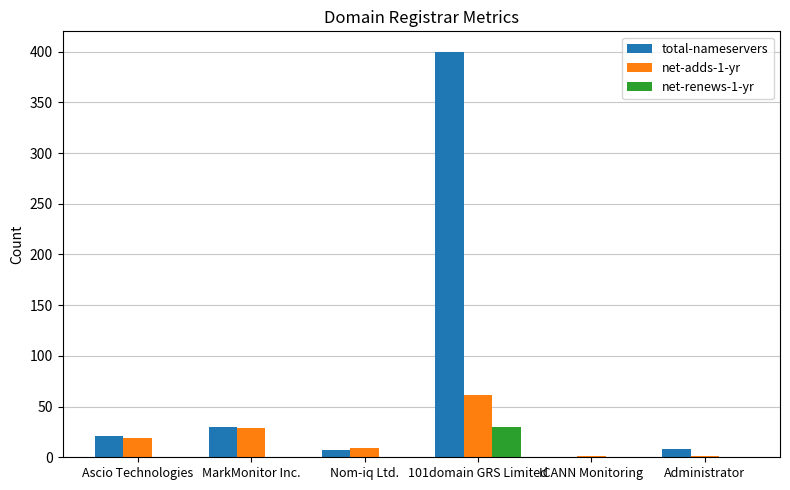

What is the highest value of the total-nameservers series?

400